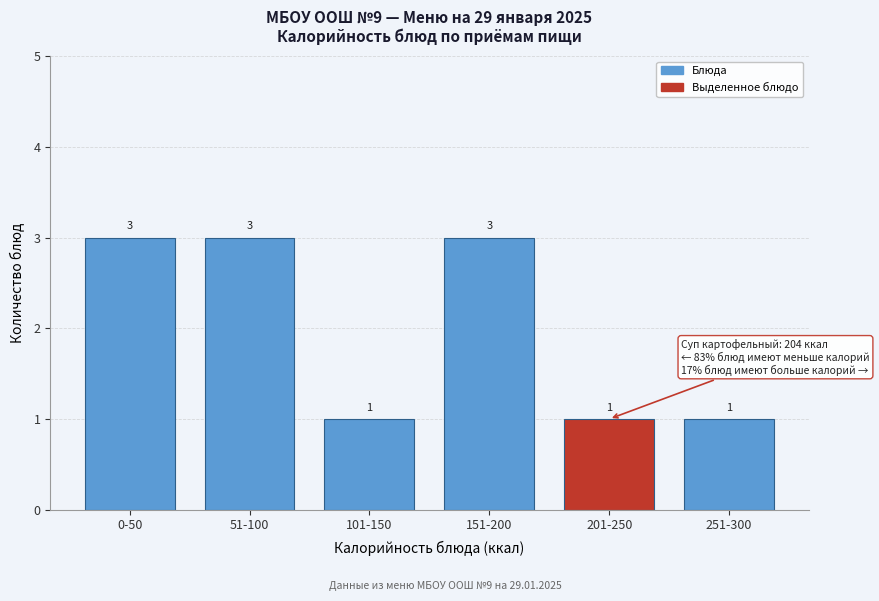

Reading right to left, what are all the values shown in this chart?

251-300=1	201-250=1	151-200=3	101-150=1	51-100=3	0-50=3